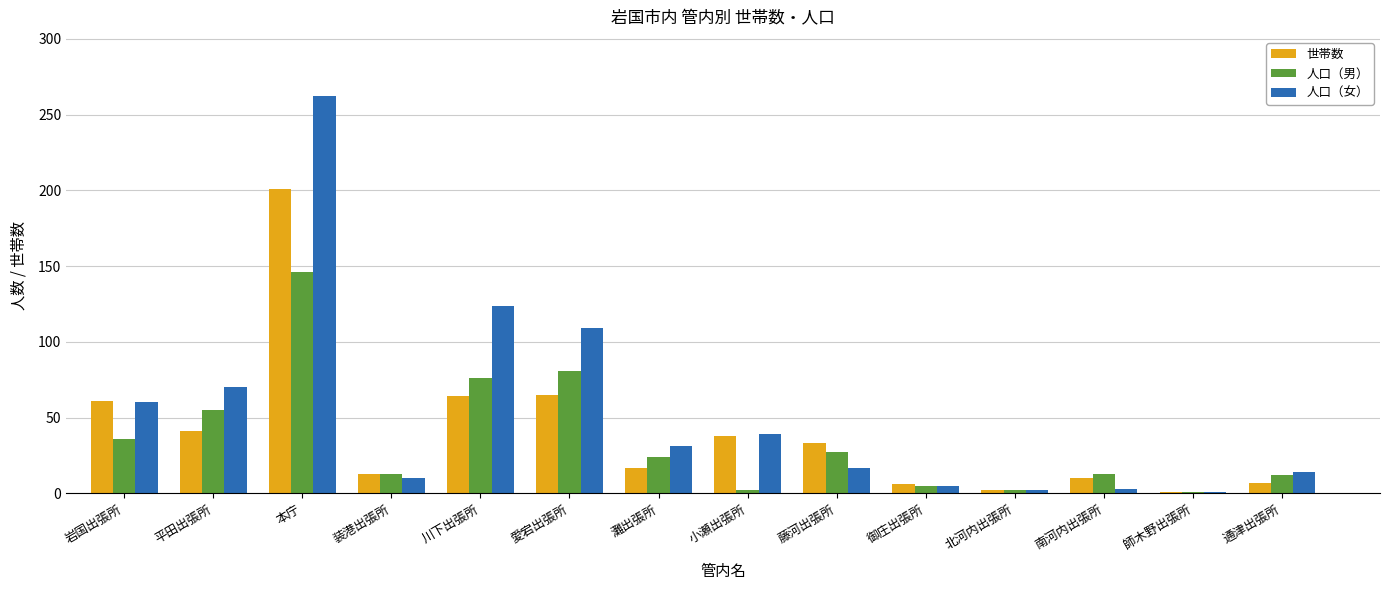

How many bars are there in each group?

3